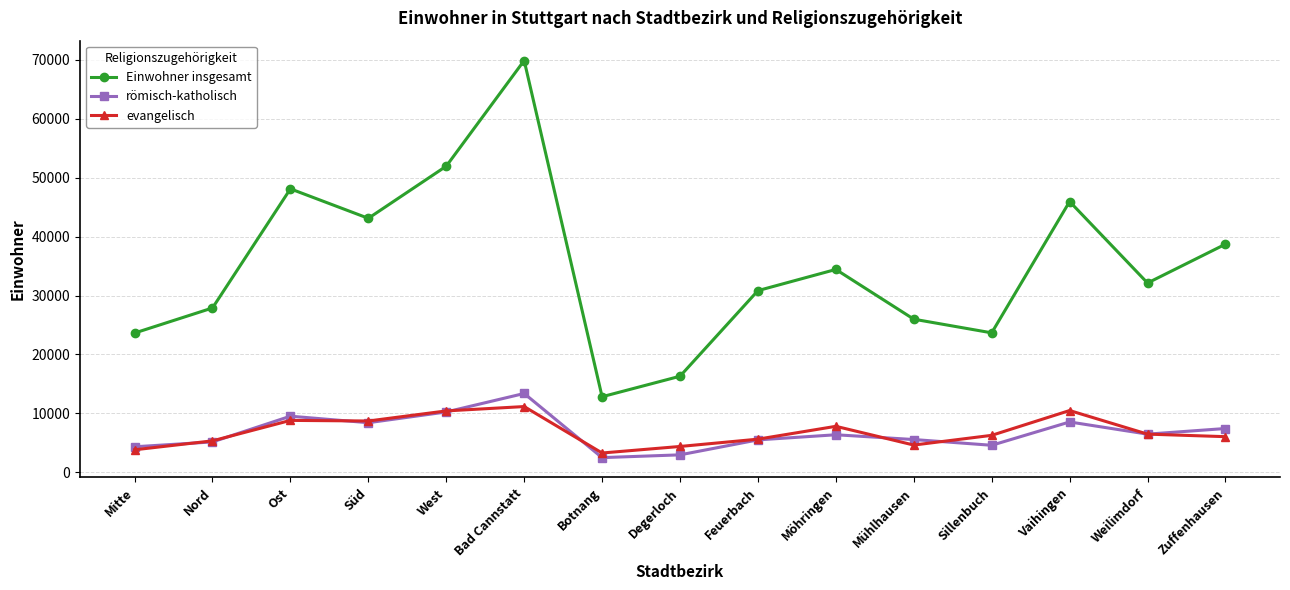

What is the sum of the Einwohner insgesamt values at West and Nord?

79838